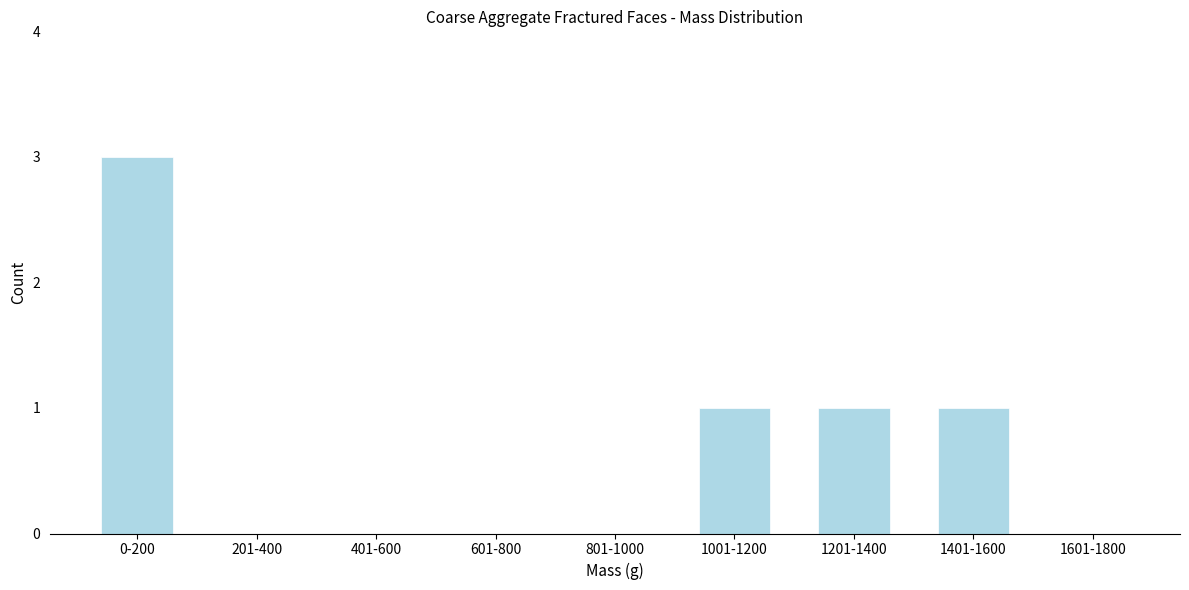

Reading left to right, list all the values displayed in this chart.

0-200=3	201-400=0	401-600=0	601-800=0	801-1000=0	1001-1200=1	1201-1400=1	1401-1600=1	1601-1800=0